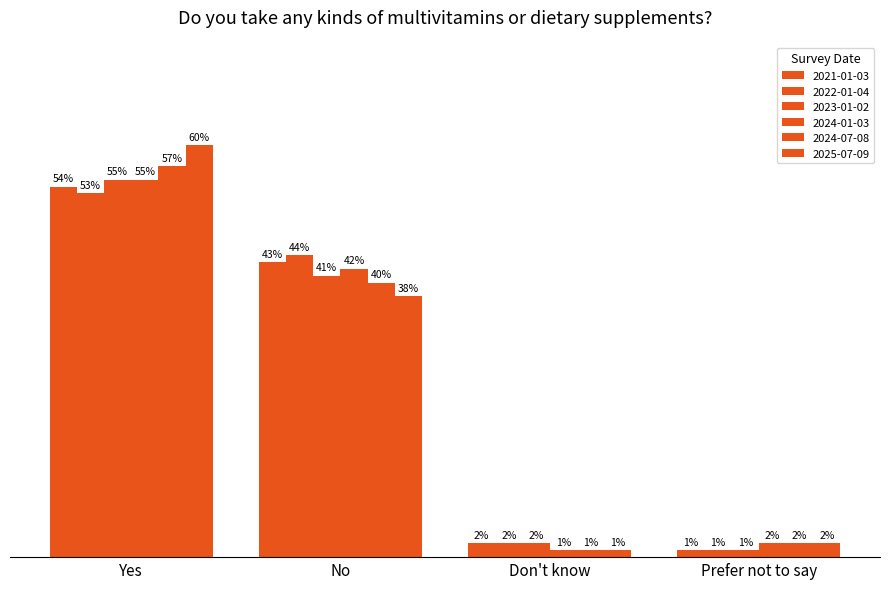

Are the bars horizontal?

No